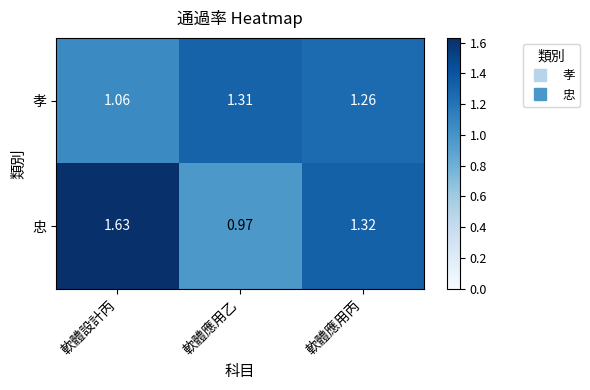

Where is 忠 nearest to the value 1?

軟體應用乙